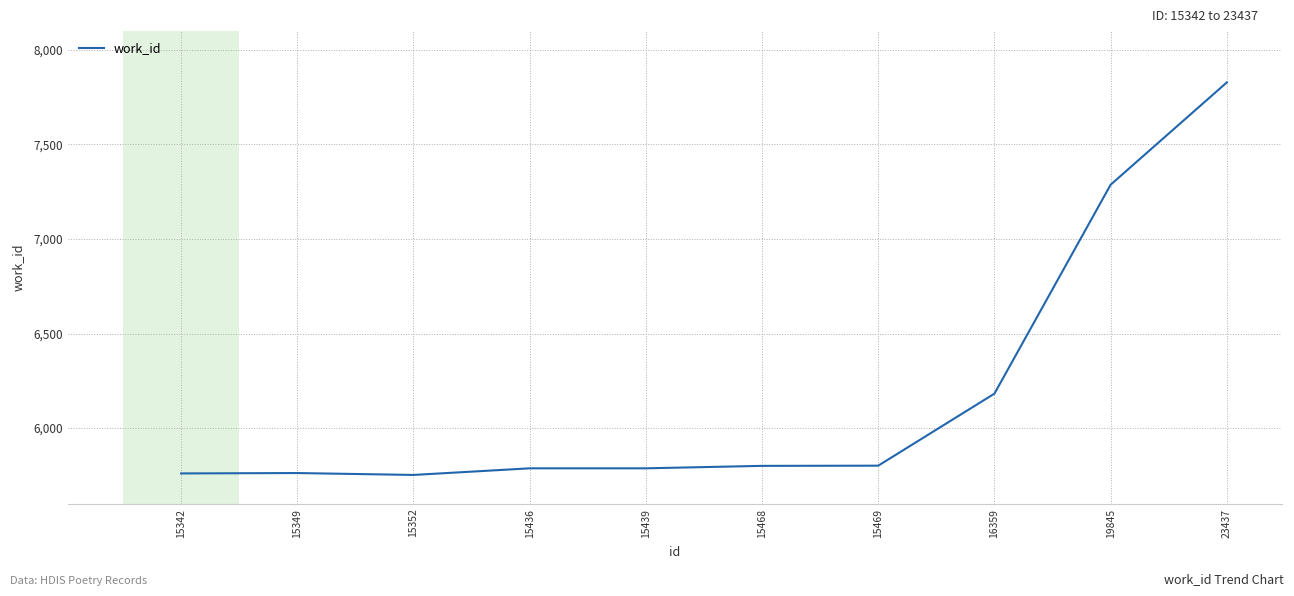

What is the sum of all values?

61746